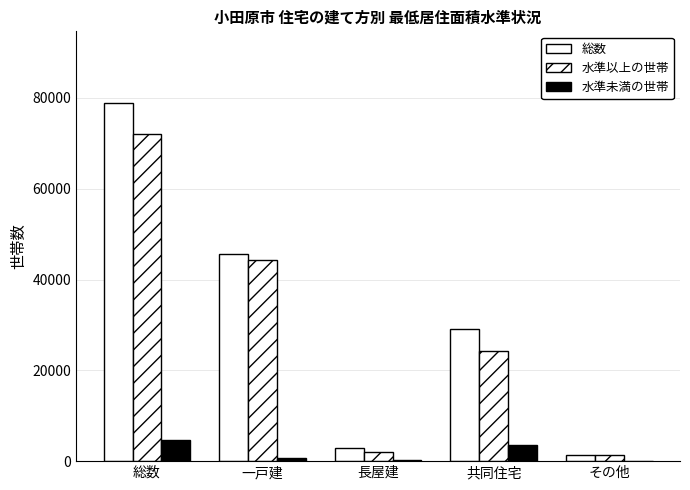

How many data points does each series have?

5